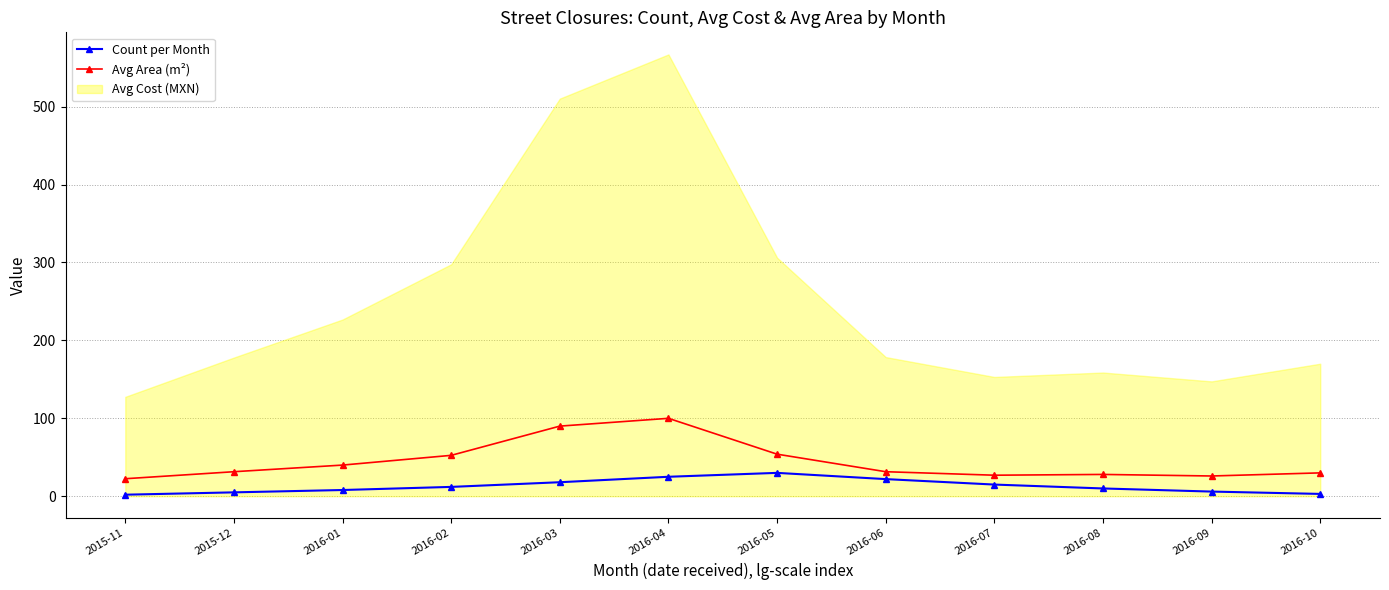

What is the label of the 4th point from the left?

2016-02